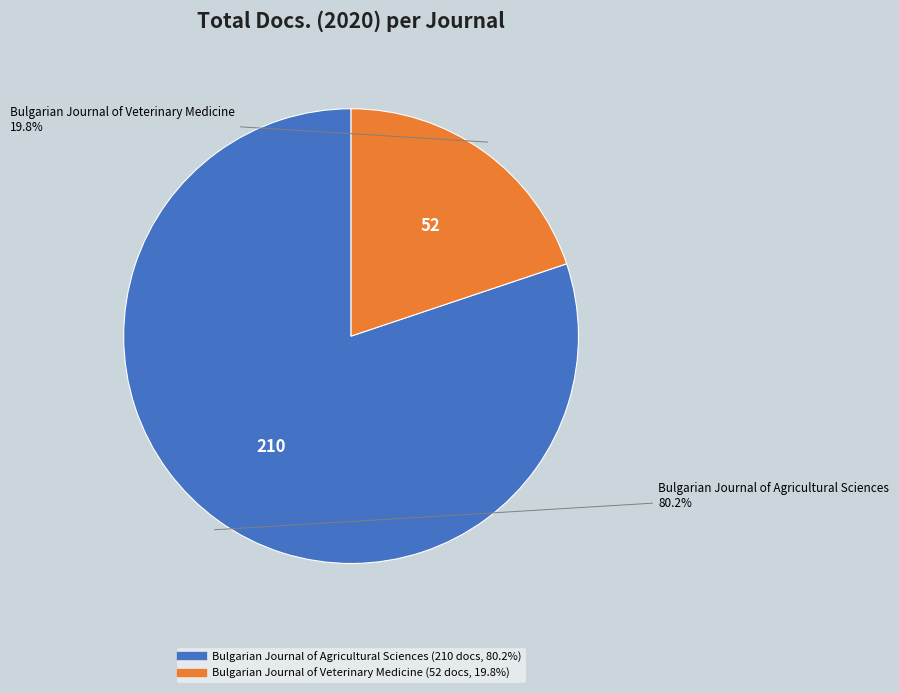

What percentage is the Bulgarian Journal of Veterinary Medicine slice, to the nearest percent?

20%